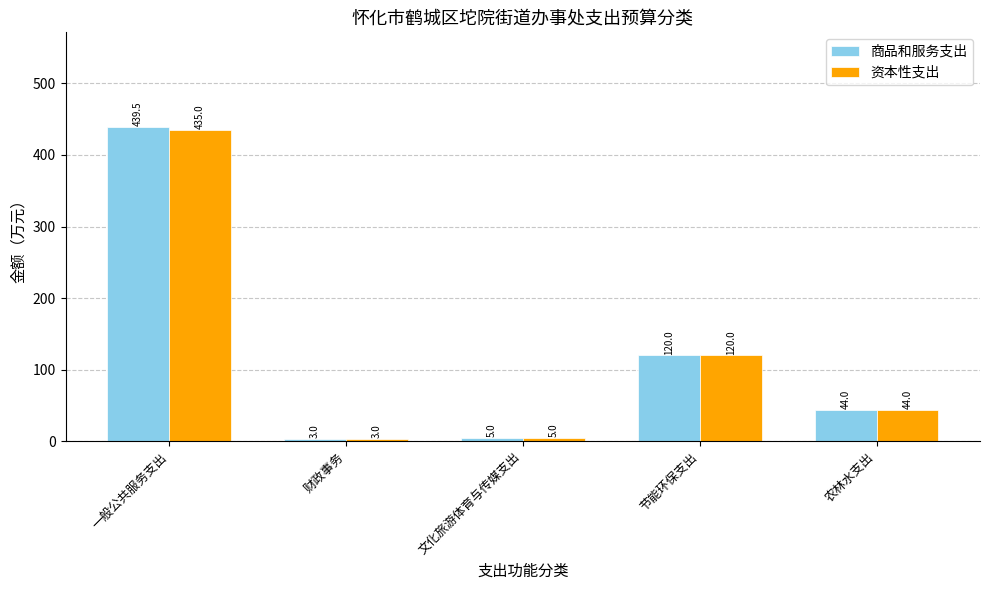

Does the chart contain stacked bars?

No